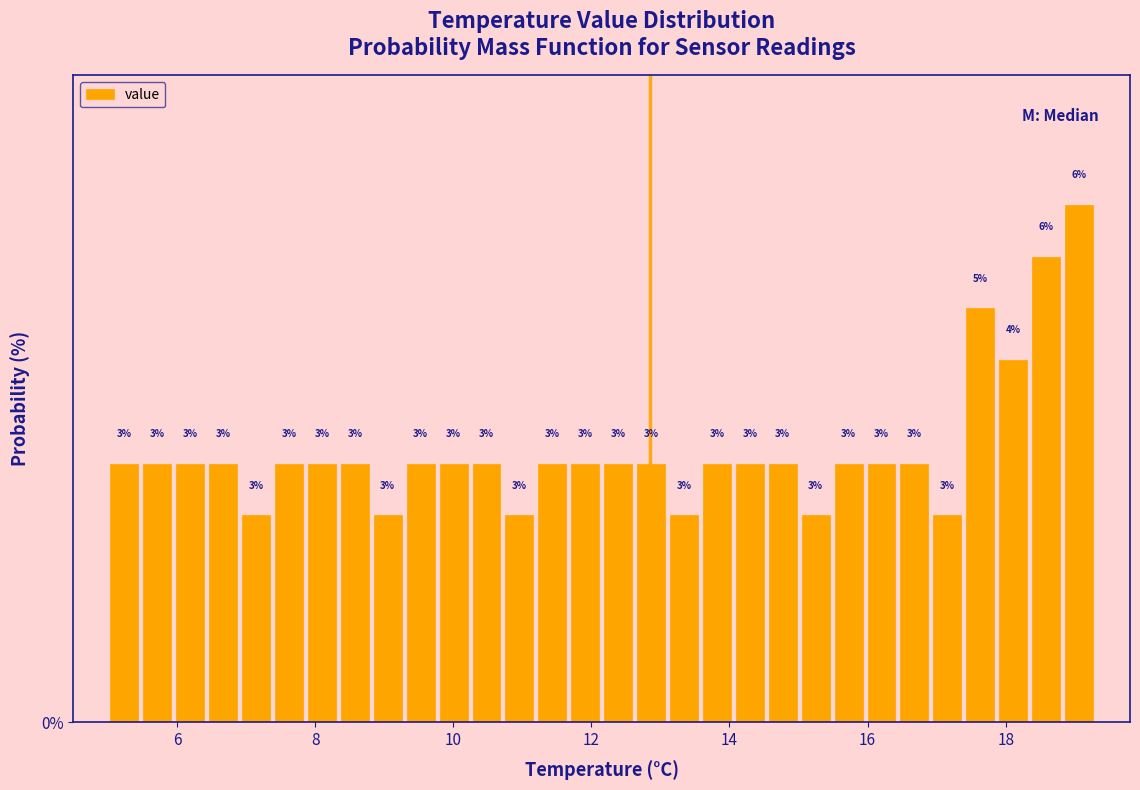

Read against the x-axis, roughly where is the centre of the tallest bar?

19.0